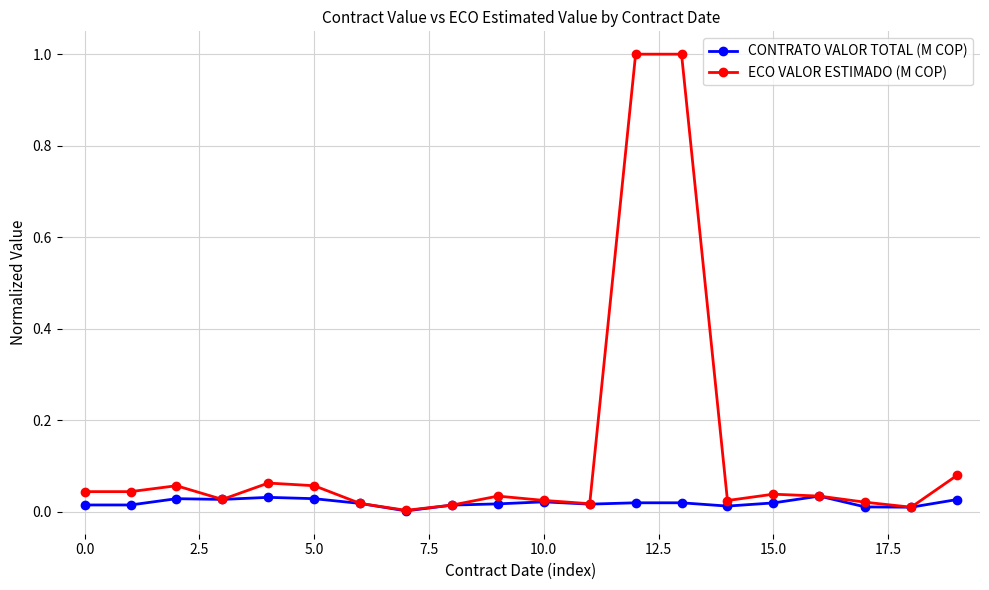

List the series in order of their overall mean, lowest first.

CONTRATO VALOR TOTAL (M COP), ECO VALOR ESTIMADO (M COP)